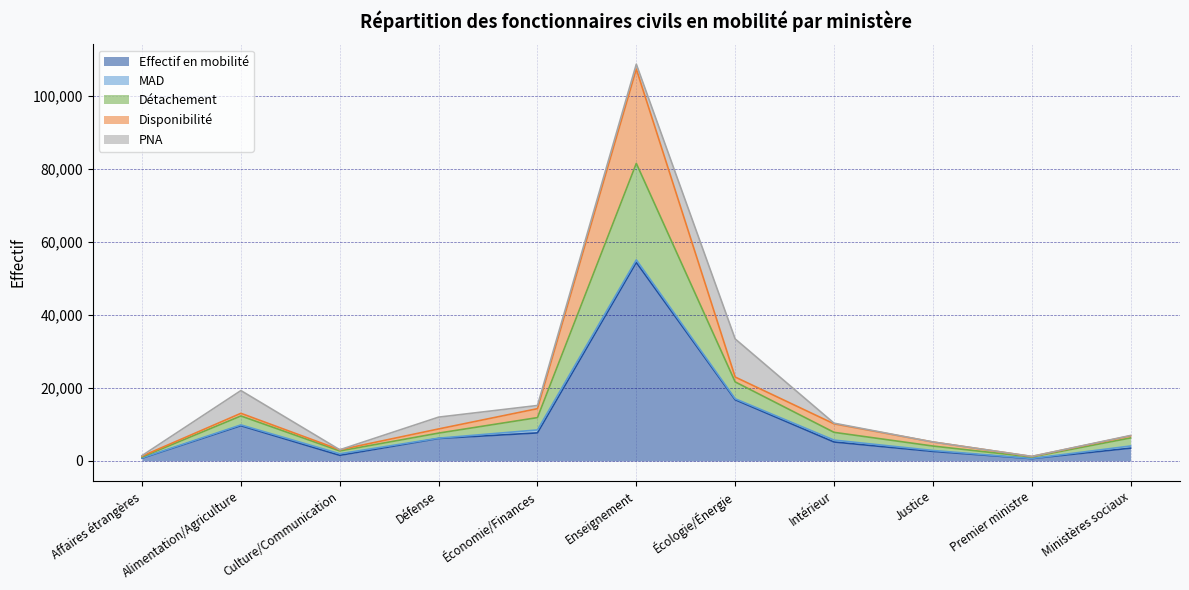

What is the greatest value displayed?

54376